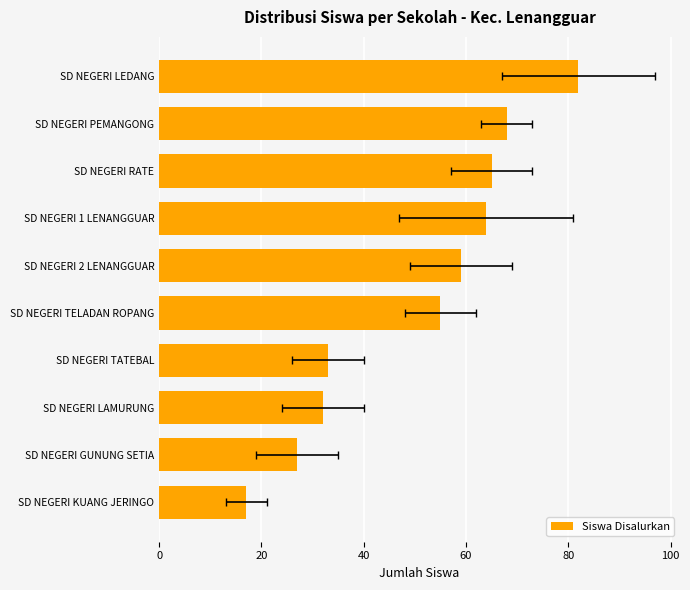

What position from the right is SD NEGERI PEMANGONG?

9